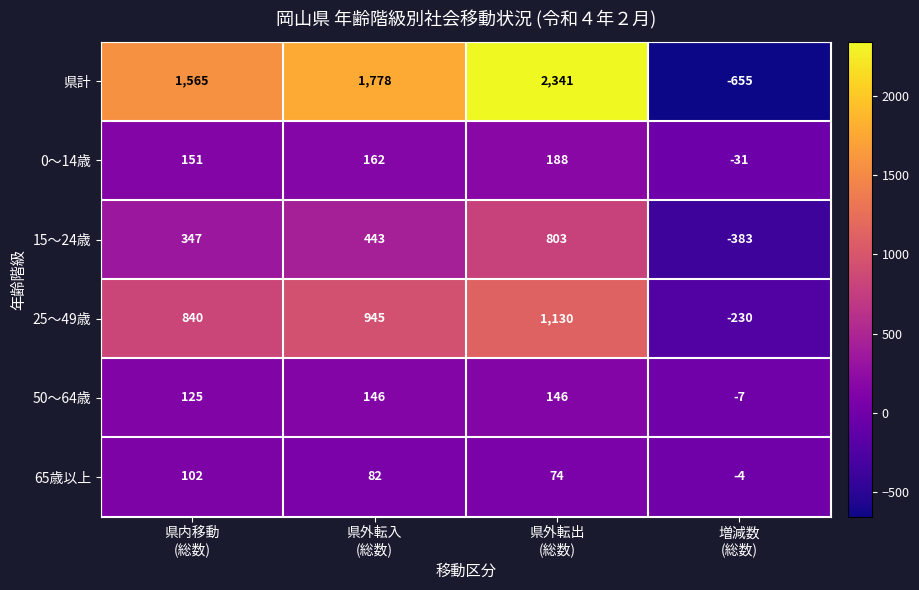

What is the difference between the maximum and minimum values in the 県計 series?

2996